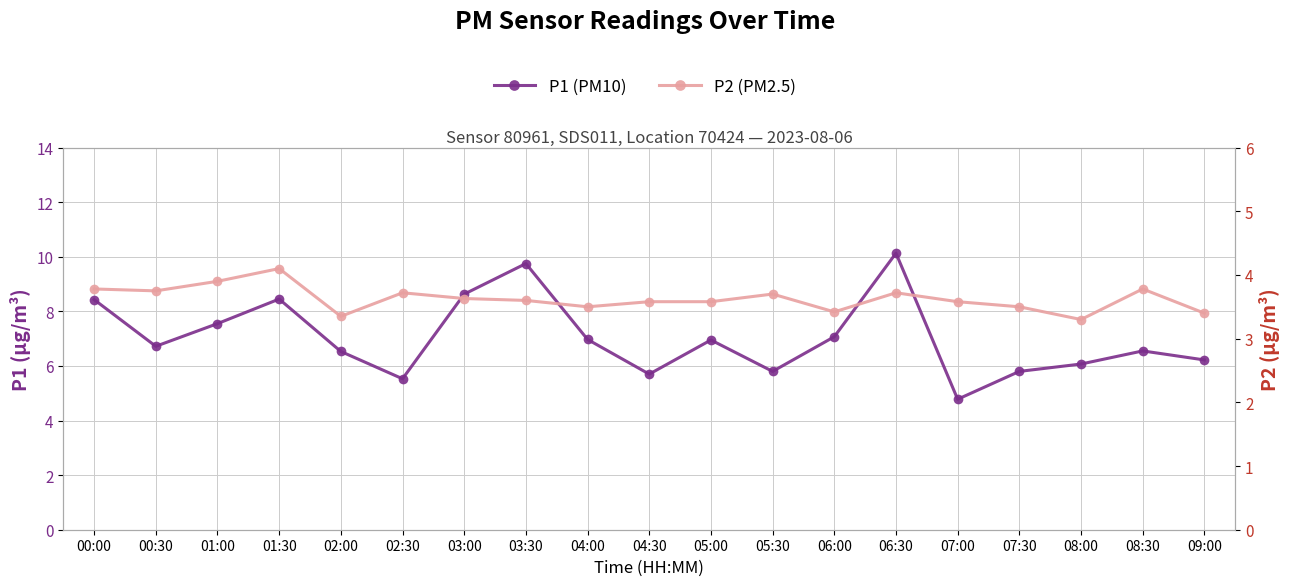

Rank the series at 02:00 from highest to lowest value.

P1 (PM10), P2 (PM2.5)